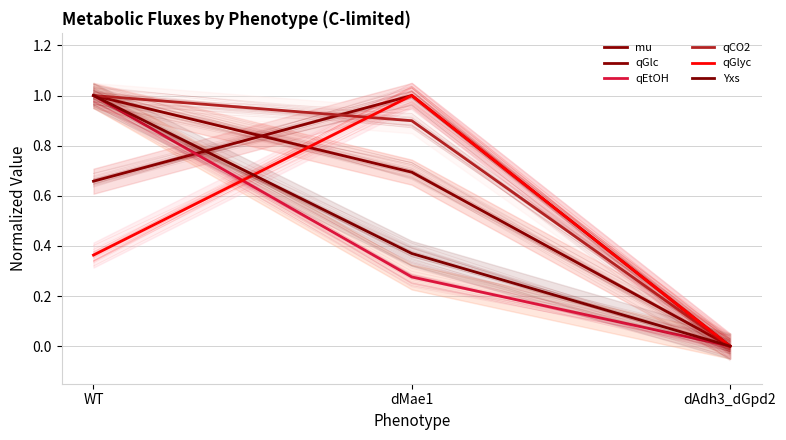

Count the number of categories in the chart.

3